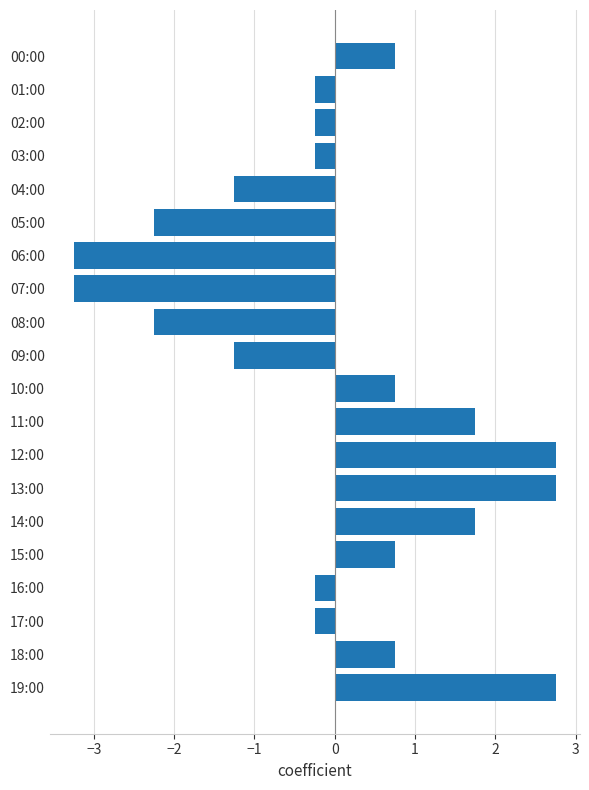

What is the smallest value displayed?

-3.2